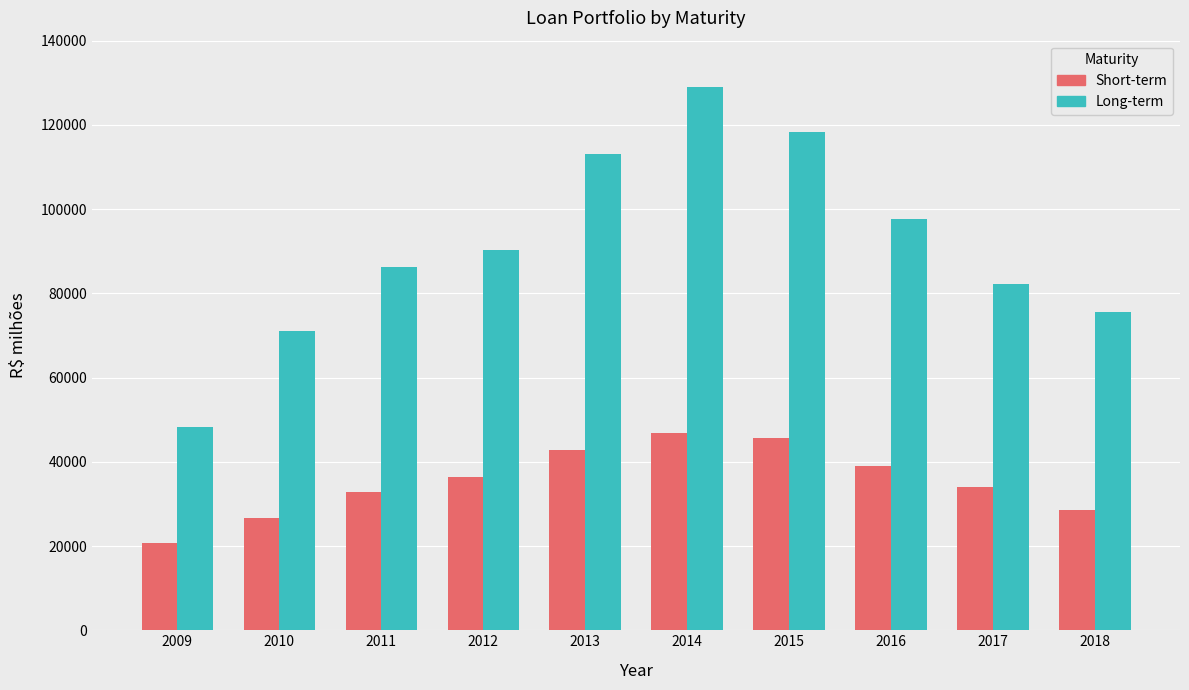

How many values in the Long-term series are below 90251?

5